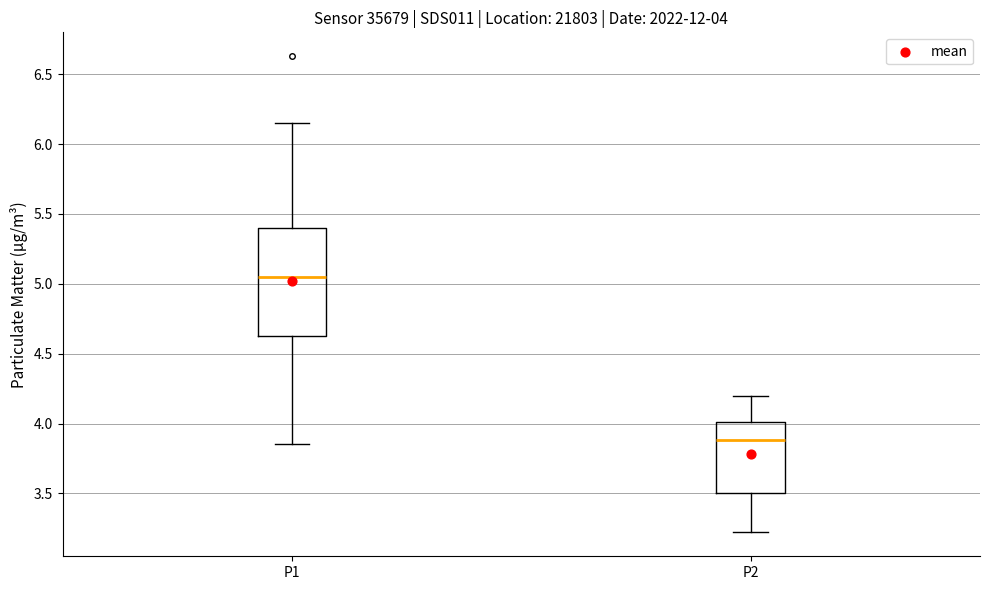

Comparing the boxes themselves (not the whiskers), which one is the tallest?

P1